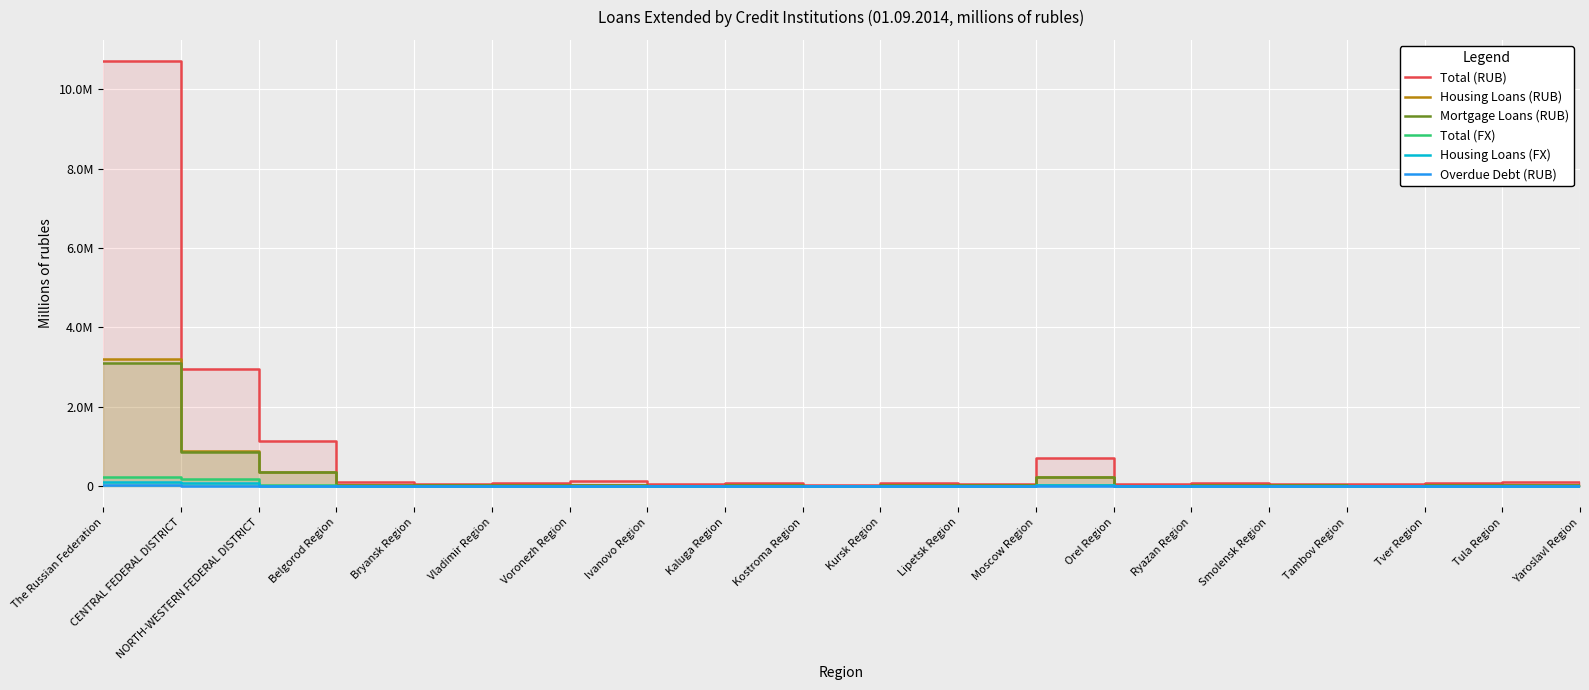

Reading left to right, transcribe all the data shown in this chart.

Total (RUB): The Russian Federation=10705797	CENTRAL FEDERAL DISTRICT=2948942	NORTH-WESTERN FEDERAL DISTRICT=1138274	Belgorod Region=96108	Bryansk Region=63397	Vladimir Region=86583	Voronezh Region=126943	Ivanovo Region=51135	Kaluga Region=74438	Kostroma Region=34973	Kursk Region=68971	Lipetsk Region=65001	Moscow Region=699047	Orel Region=41515	Ryazan Region=67712	Smolensk Region=60024	Tambov Region=52129	Tver Region=78510	Tula Region=95615	Yaroslavl Region=77473
Housing Loans (RUB): The Russian Federation=3213547	CENTRAL FEDERAL DISTRICT=884394	NORTH-WESTERN FEDERAL DISTRICT=360701	Belgorod Region=21256	Bryansk Region=17787	Vladimir Region=22847	Voronezh Region=38214	Ivanovo Region=14210	Kaluga Region=24552	Kostroma Region=10151	Kursk Region=18822	Lipetsk Region=16691	Moscow Region=241230	Orel Region=11335	Ryazan Region=22235	Smolensk Region=20535	Tambov Region=14024	Tver Region=26698	Tula Region=26873	Yaroslavl Region=22782
Mortgage Loans (RUB): The Russian Federation=3096218	CENTRAL FEDERAL DISTRICT=868117	NORTH-WESTERN FEDERAL DISTRICT=350911	Belgorod Region=20375	Bryansk Region=17262	Vladimir Region=21949	Voronezh Region=37068	Ivanovo Region=14044	Kaluga Region=24211	Kostroma Region=10024	Kursk Region=17779	Lipetsk Region=16394	Moscow Region=239062	Orel Region=10957	Ryazan Region=21992	Smolensk Region=20173	Tambov Region=13558	Tver Region=26529	Tula Region=26542	Yaroslavl Region=22108
Total (FX): The Russian Federation=218997	CENTRAL FEDERAL DISTRICT=168231	NORTH-WESTERN FEDERAL DISTRICT=26182	Belgorod Region=333	Bryansk Region=214	Vladimir Region=491	Voronezh Region=617	Ivanovo Region=674	Kaluga Region=929	Kostroma Region=94	Kursk Region=217	Lipetsk Region=225	Moscow Region=34448	Orel Region=317	Ryazan Region=377	Smolensk Region=649	Tambov Region=196	Tver Region=550	Tula Region=536	Yaroslavl Region=299
Housing Loans (FX): The Russian Federation=107917	CENTRAL FEDERAL DISTRICT=81070	NORTH-WESTERN FEDERAL DISTRICT=11999	Belgorod Region=285	Bryansk Region=171	Vladimir Region=398	Voronezh Region=379	Ivanovo Region=170	Kaluga Region=504	Kostroma Region=37	Kursk Region=189	Lipetsk Region=122	Moscow Region=22116	Orel Region=169	Ryazan Region=278	Smolensk Region=285	Tambov Region=166	Tver Region=448	Tula Region=428	Yaroslavl Region=203
Overdue Debt (RUB): The Russian Federation=27005	CENTRAL FEDERAL DISTRICT=11269	NORTH-WESTERN FEDERAL DISTRICT=2171	Belgorod Region=73	Bryansk Region=42	Vladimir Region=161	Voronezh Region=347	Ivanovo Region=55	Kaluga Region=59	Kostroma Region=48	Kursk Region=95	Lipetsk Region=54	Moscow Region=3089	Orel Region=24	Ryazan Region=71	Smolensk Region=82	Tambov Region=21	Tver Region=607	Tula Region=68	Yaroslavl Region=127